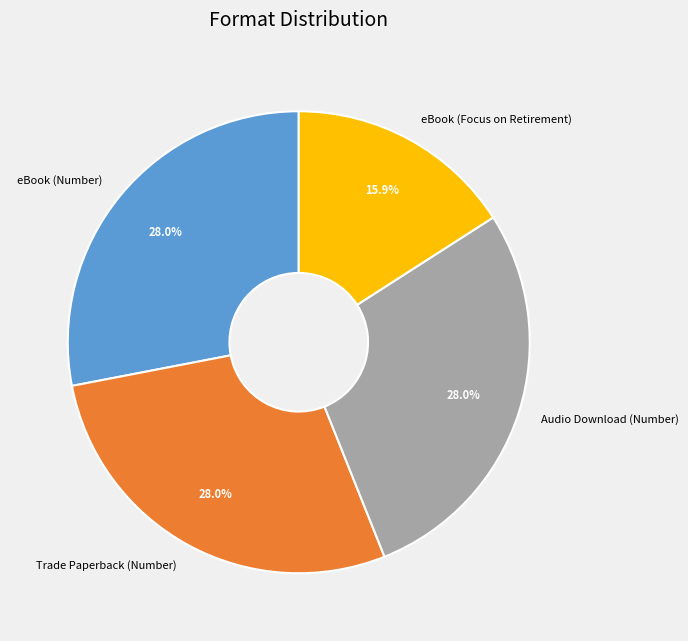

Does any single category account for the majority?

No